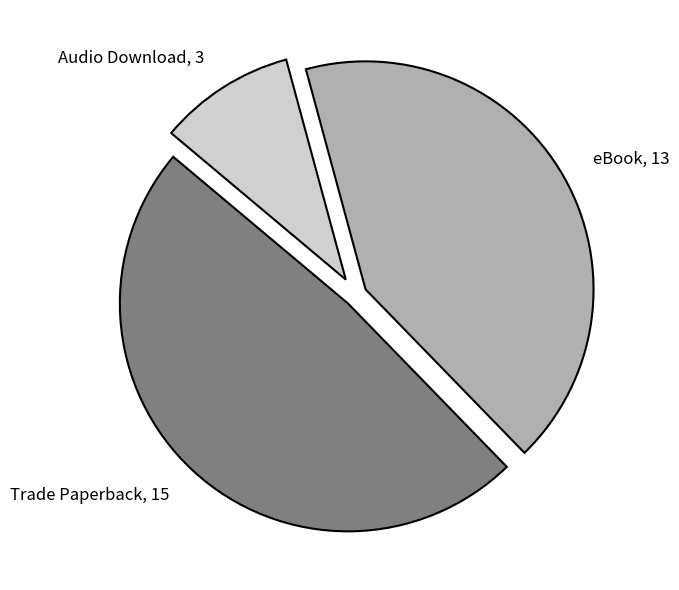

Combined, do eBook, 13 and Trade Paperback, 15 account for over 50%?

Yes